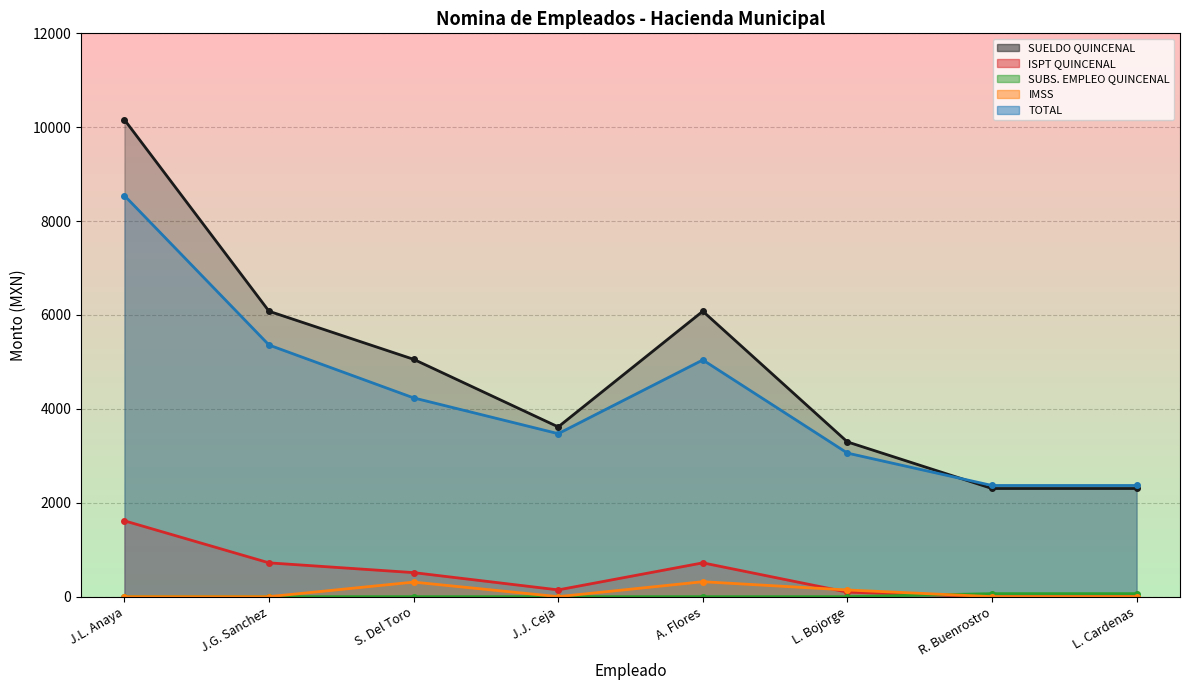

True or false: SUELDO QUINCENAL and IMSS cross at least once.

False